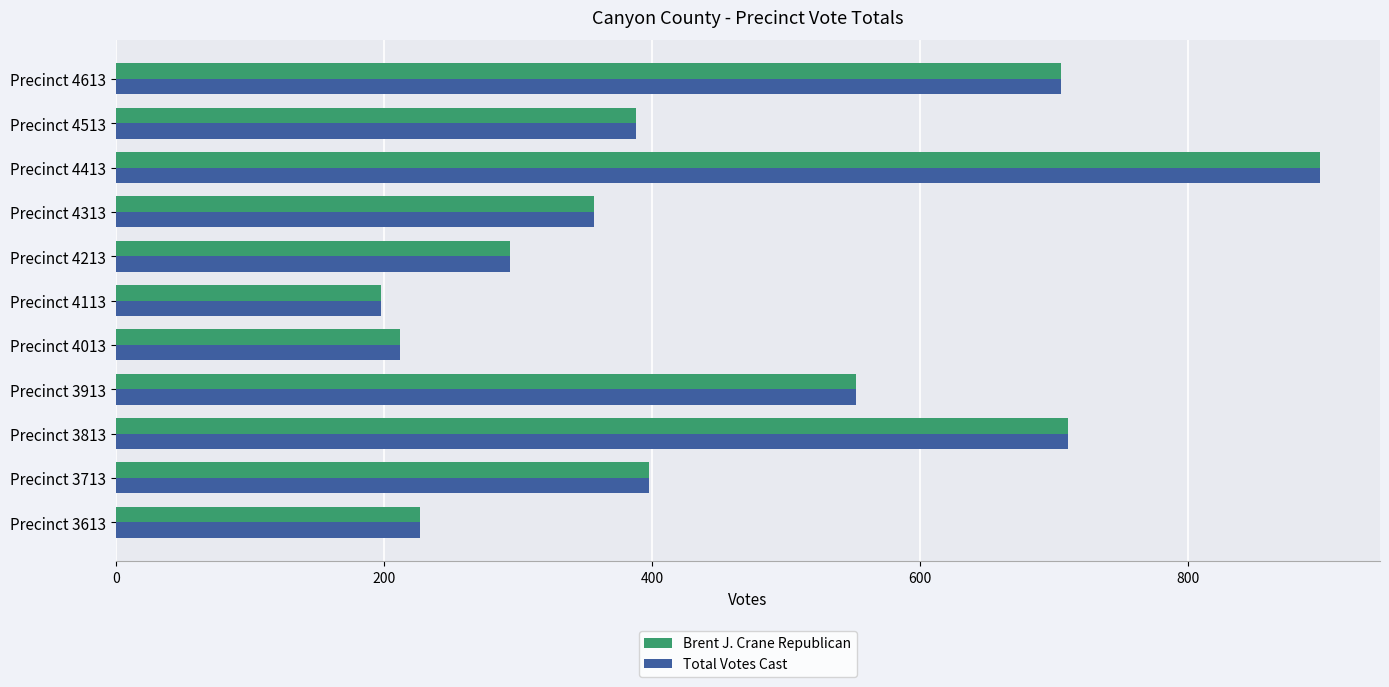

What is the difference between the second highest and second lowest values in the Total Votes Cast series?

498